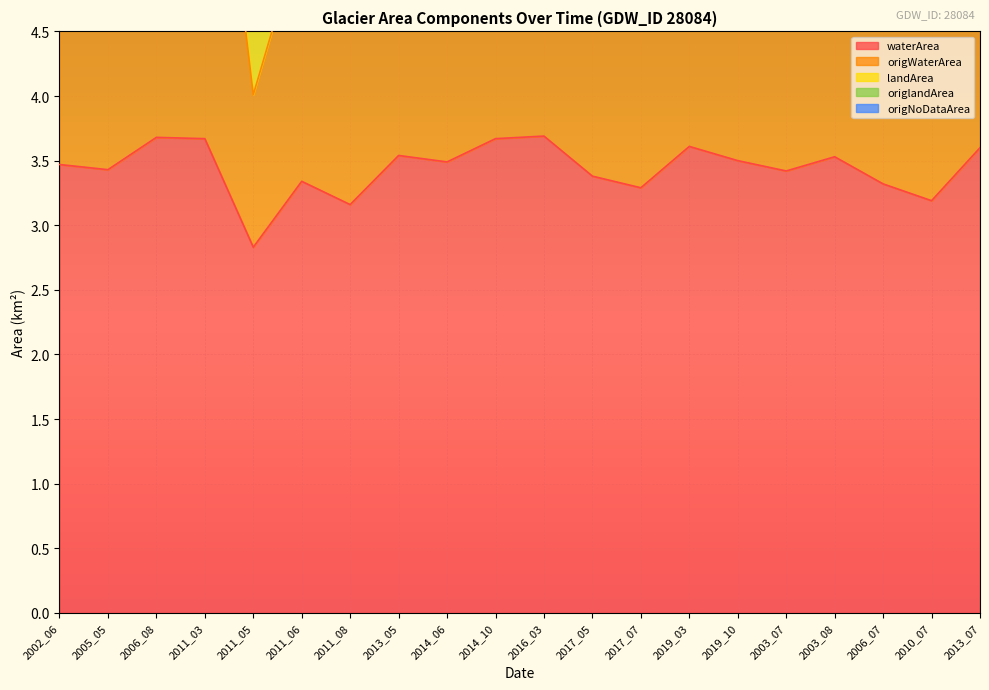

What is the maximum value shown in the chart?

7.9